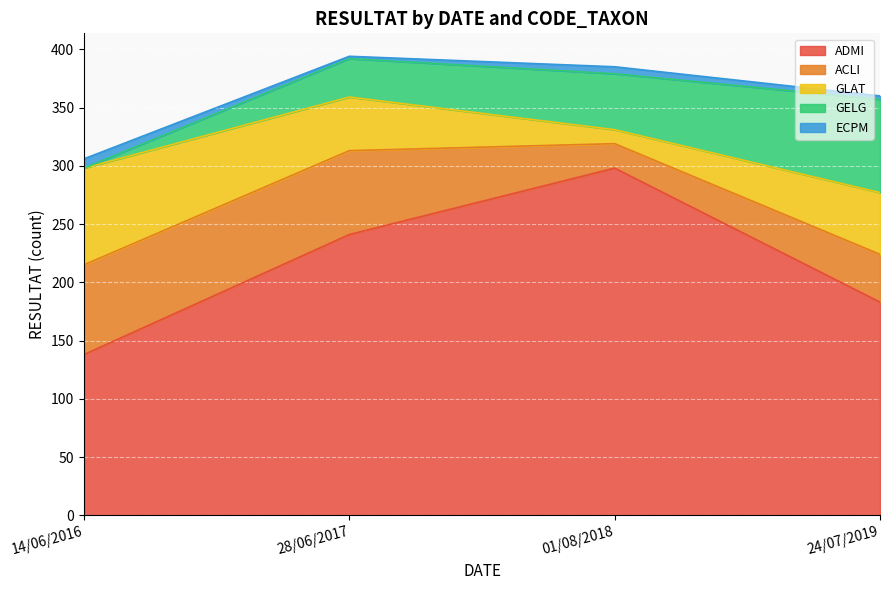

Which series changed the most between 01/08/2018 and 24/07/2019?

ADMI